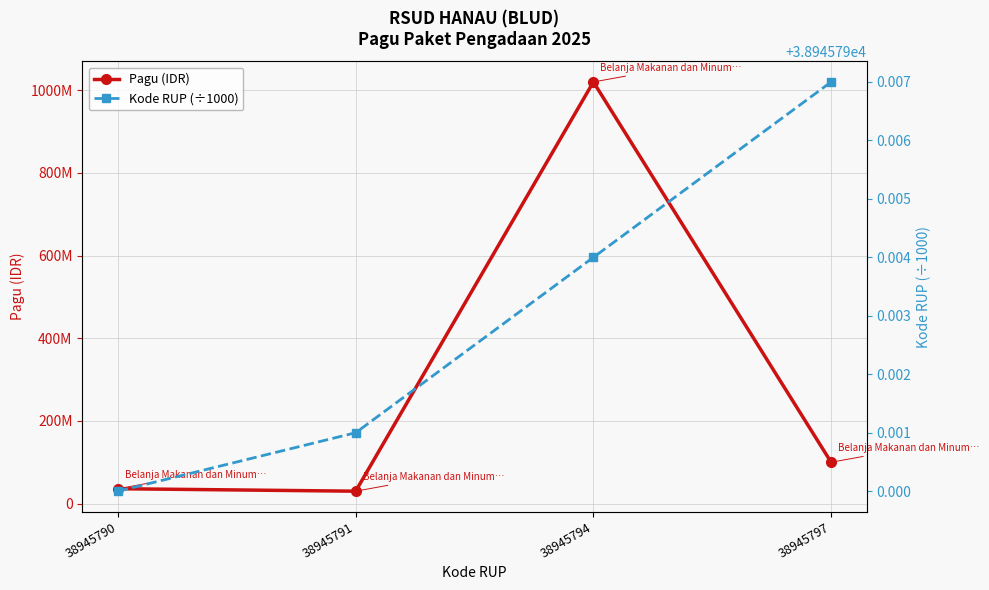

What is the average value of the Pagu (IDR) series?

296500000.0